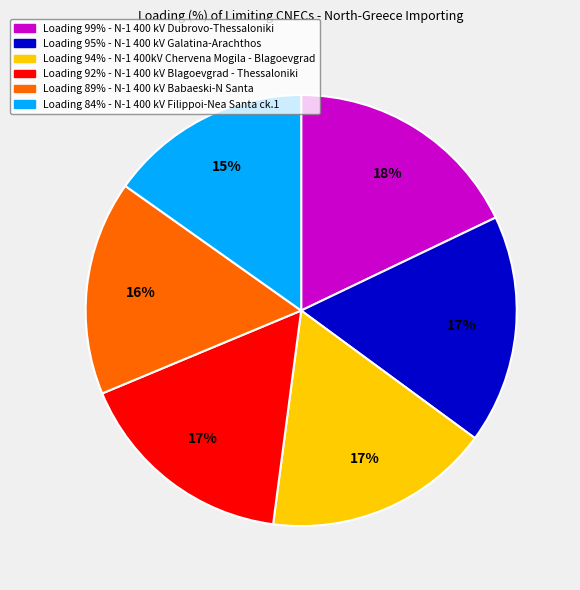

Does any single category account for the majority?

No